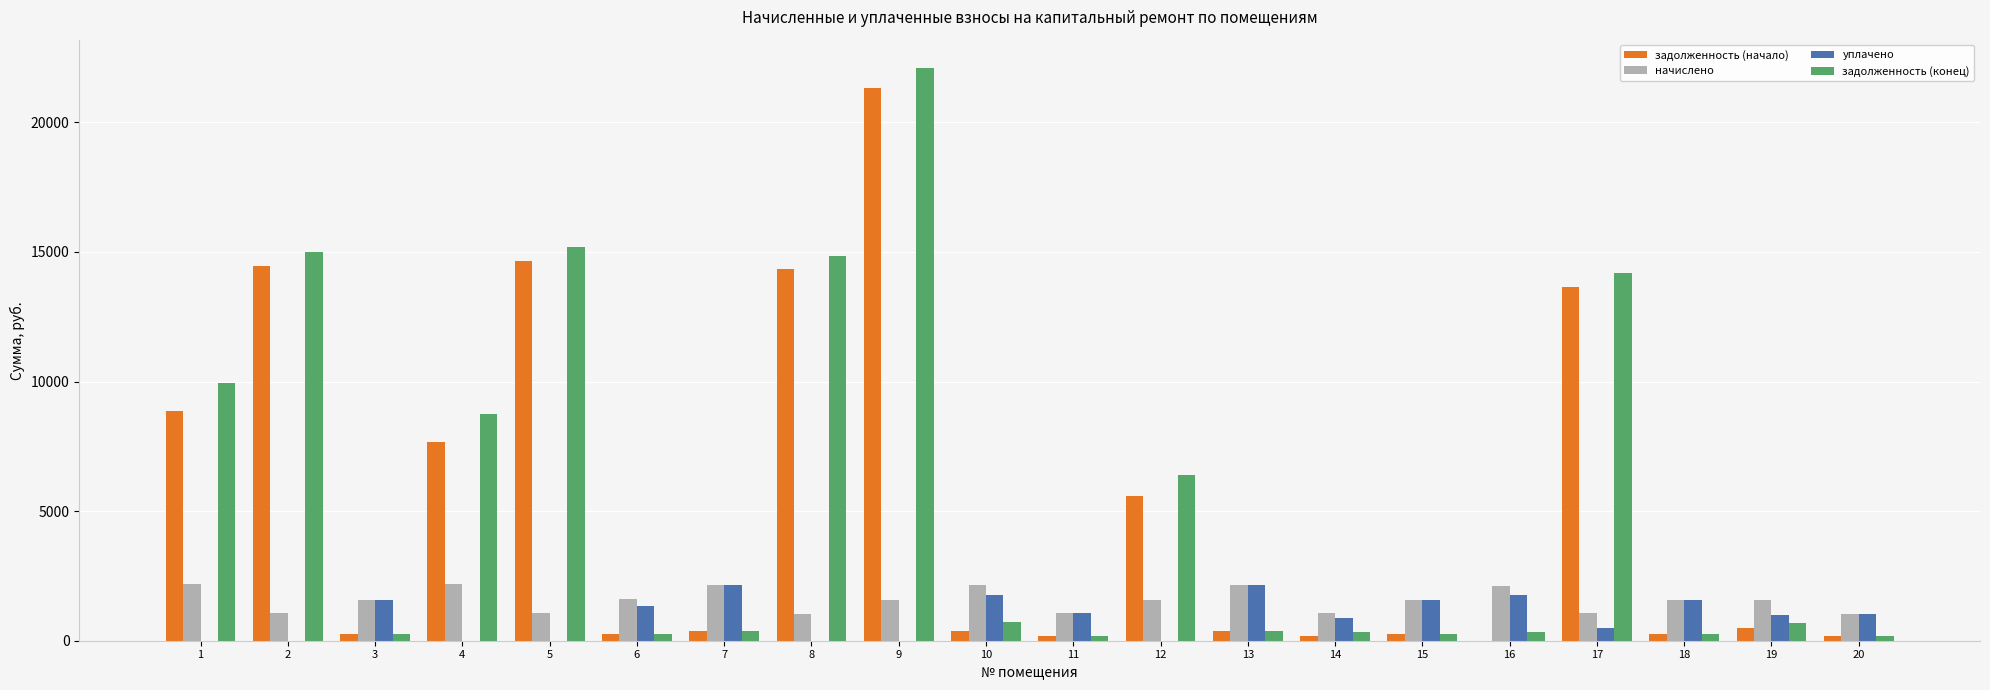

Where does the задолженность (начало) series first go above 361?

1